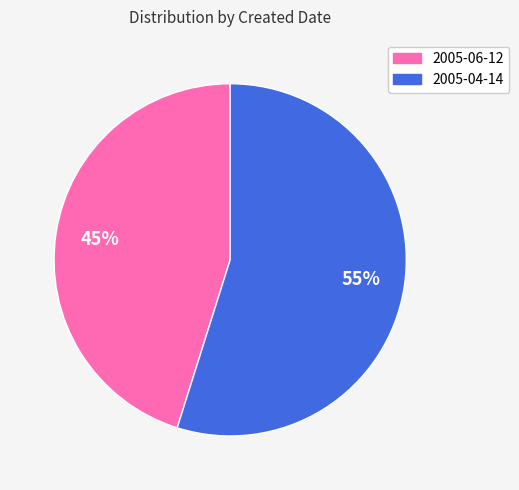

Rank the categories by value from highest to lowest.

2005-04-14, 2005-06-12